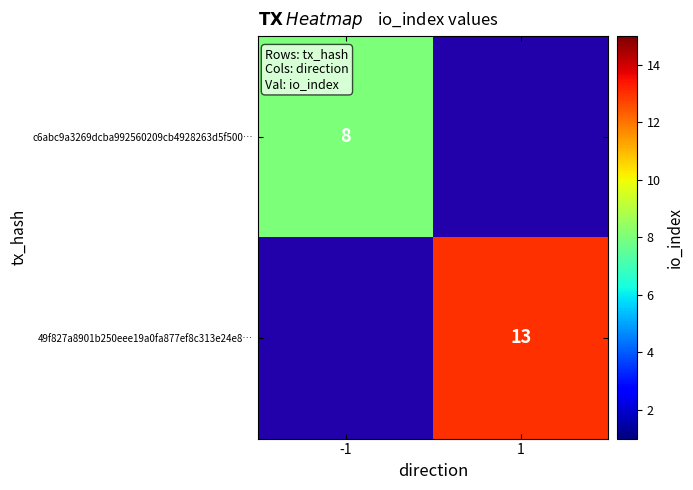

Is the value of c6abc9a3269dcba992560209cb4928263d5f500… at -1 greater than the value of 49f827a8901b250eee19a0fa877ef8c313e24e8… at 1?

No